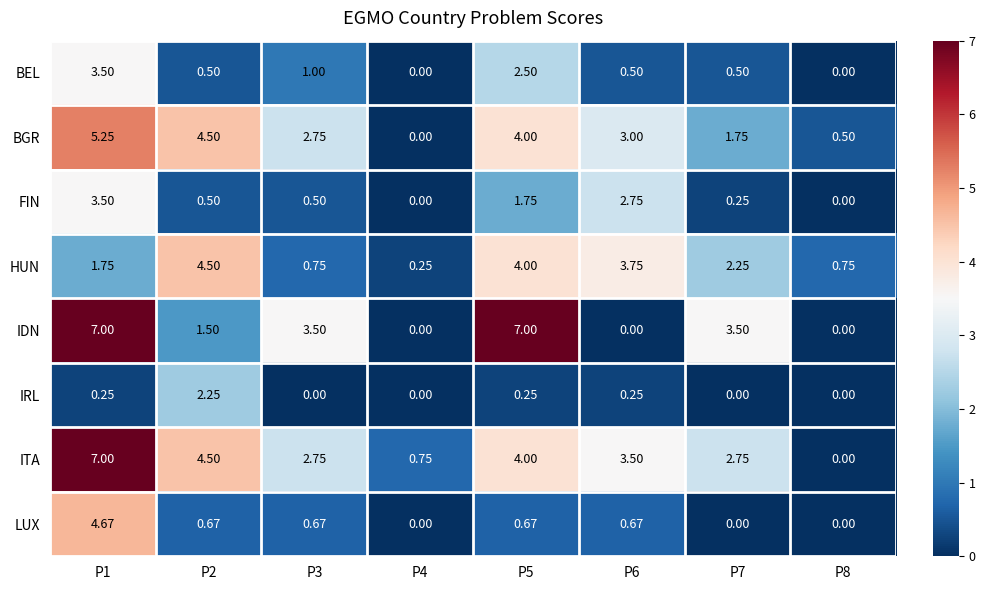

How many data points does each series have?

8